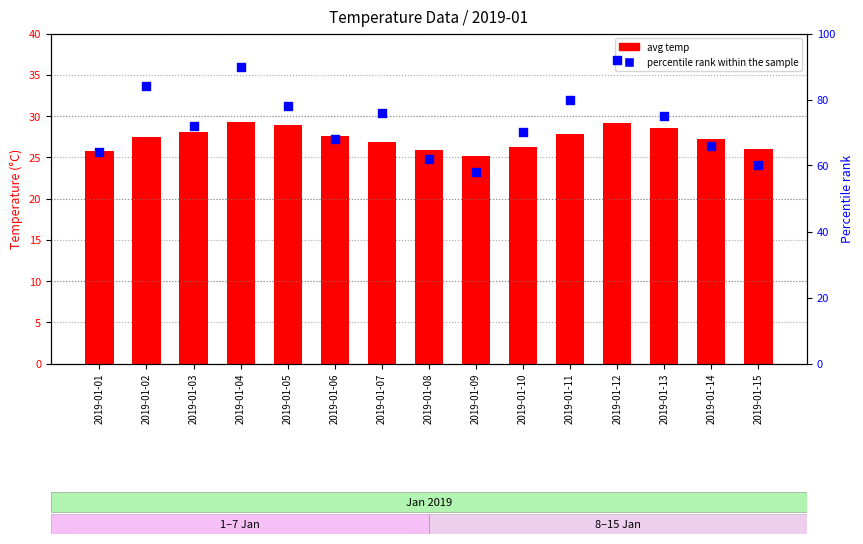

At how many categories does at least one series exceed 26?

15